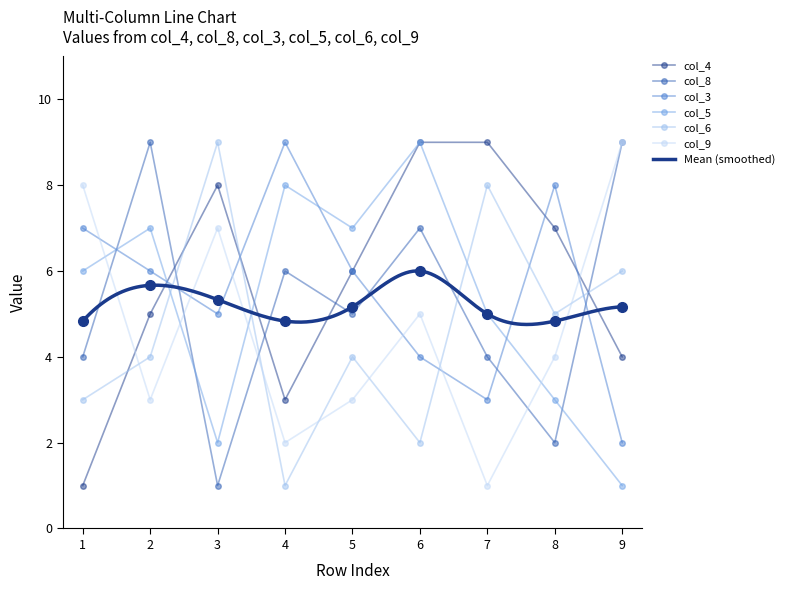

Is this an area chart (filled region under the line)?

No